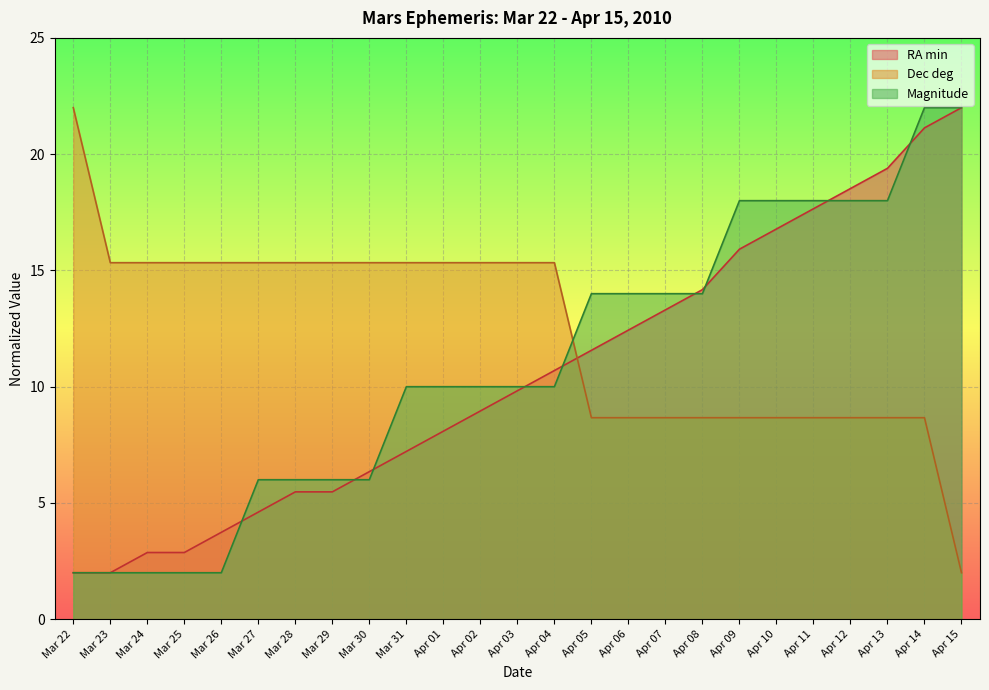

Reading right to left, what are all the values shown in this chart?

RA min: 22.0	21.1	19.4	18.5	17.7	16.8	15.9	14.2	13.3	12.4	11.6	10.7	9.8	9.0	8.1	7.2	6.3	5.5	5.5	4.6	3.7	2.9	2.9	2.0	2.0
Dec deg: 2.0	8.7	8.7	8.7	8.7	8.7	8.7	8.7	8.7	8.7	8.7	15.3	15.3	15.3	15.3	15.3	15.3	15.3	15.3	15.3	15.3	15.3	15.3	15.3	22.0
Magnitude: 22.0	22.0	18.0	18.0	18.0	18.0	18.0	14.0	14.0	14.0	14.0	10.0	10.0	10.0	10.0	10.0	6.0	6.0	6.0	6.0	2.0	2.0	2.0	2.0	2.0